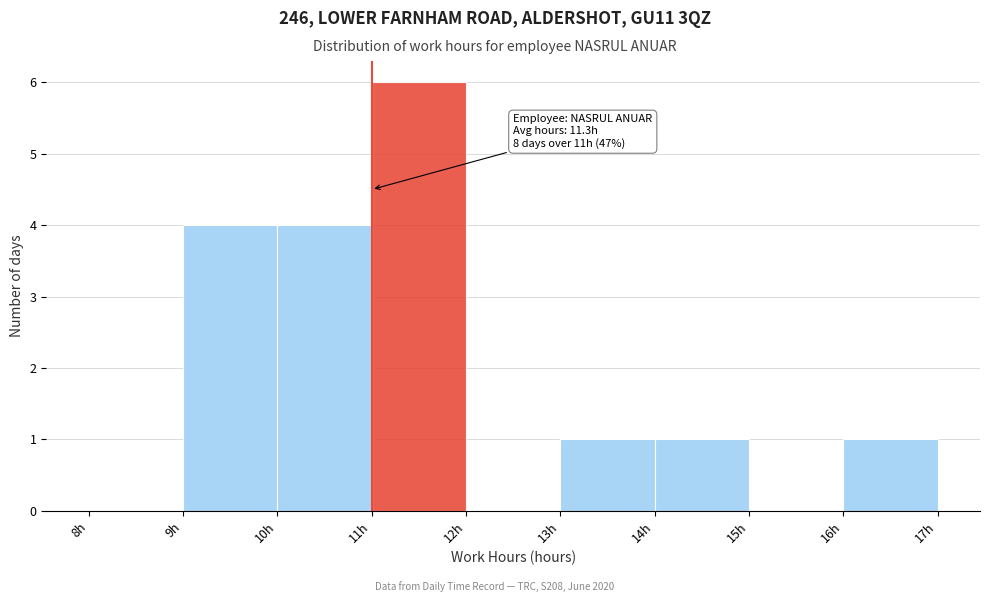

Over which range of the x-axis is the bar tallest?

11 to 12